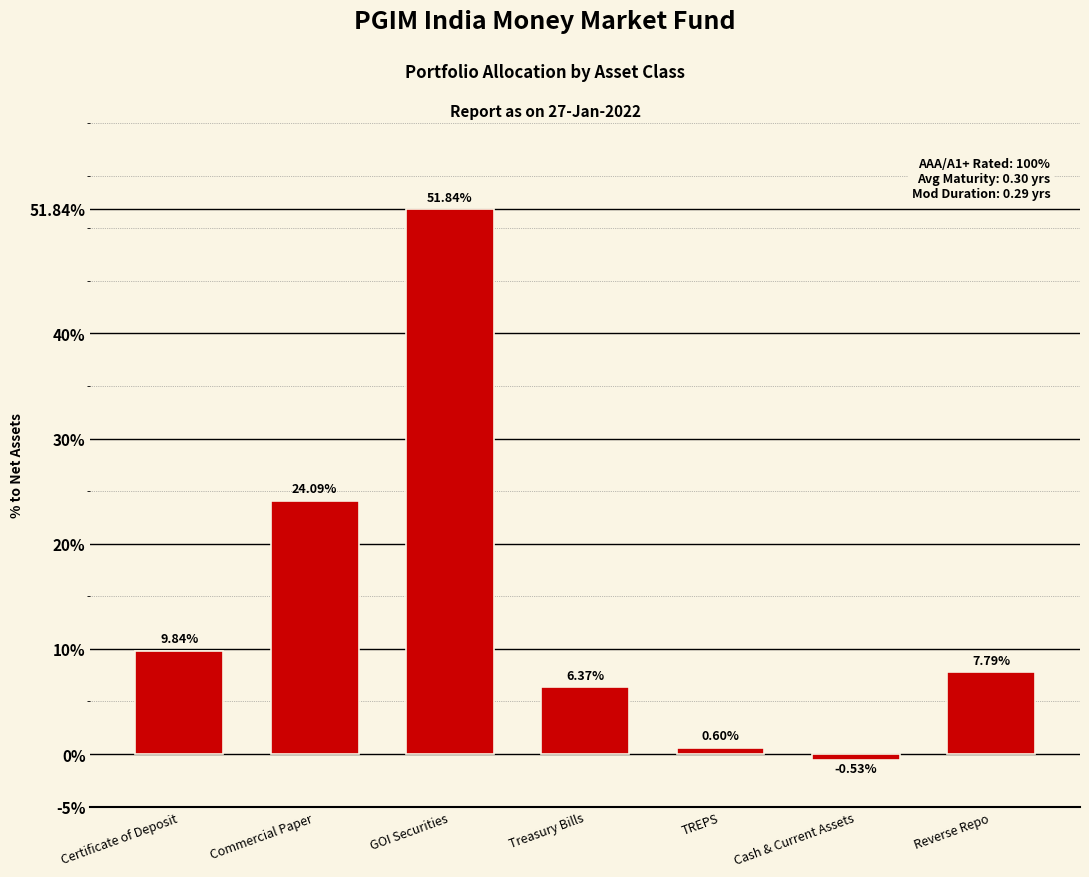

At which label is the value closest to 25?

Commercial Paper